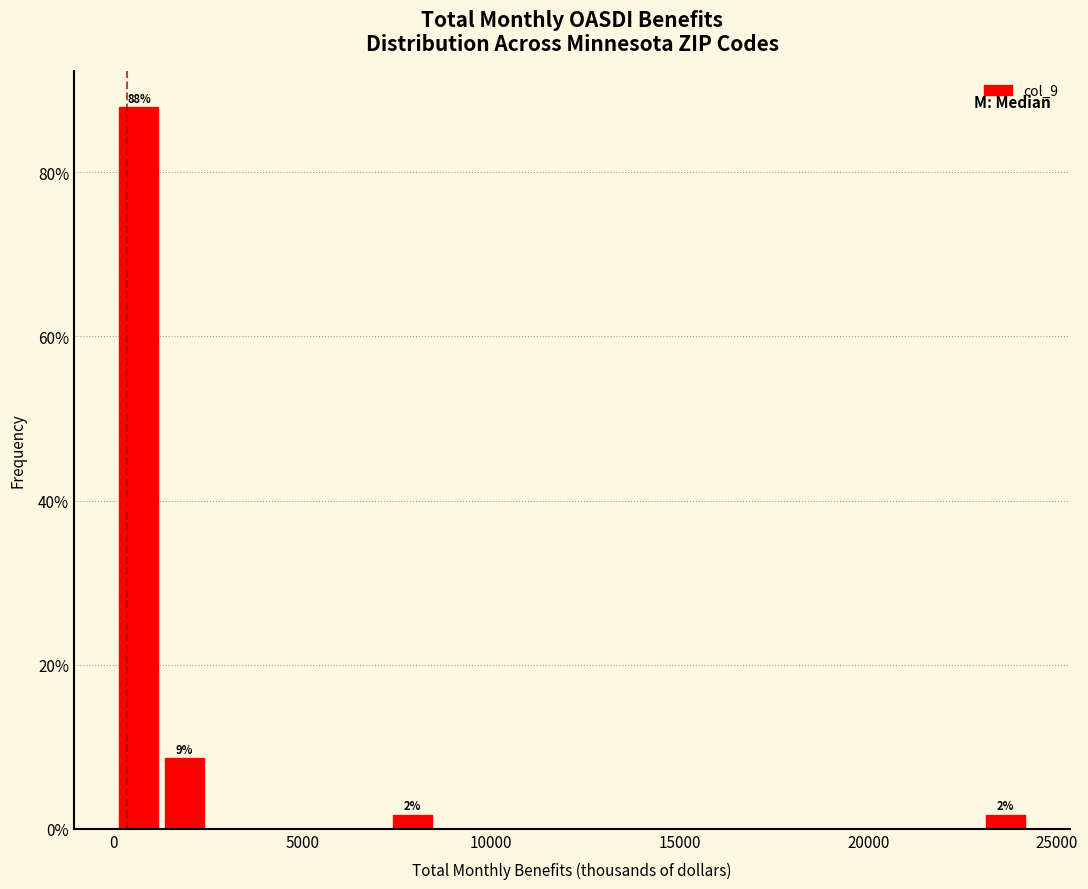

Read against the x-axis, roughly where is the centre of the tallest bar?

500